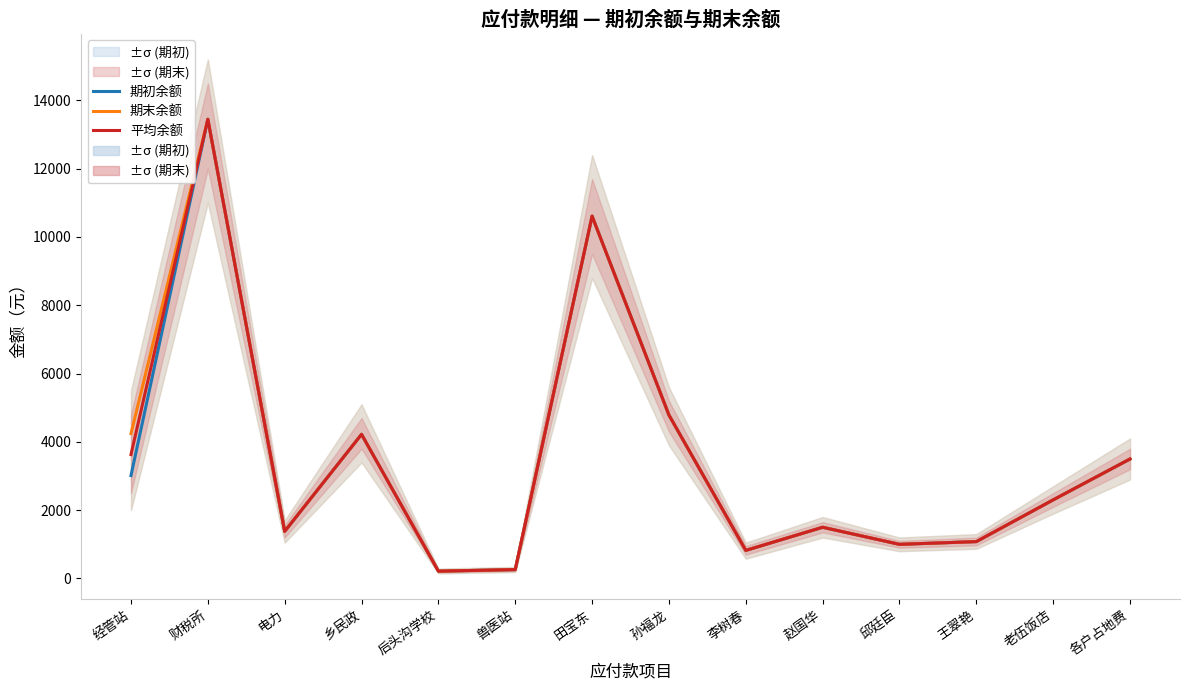

What is the minimum value shown in the chart?

215.0